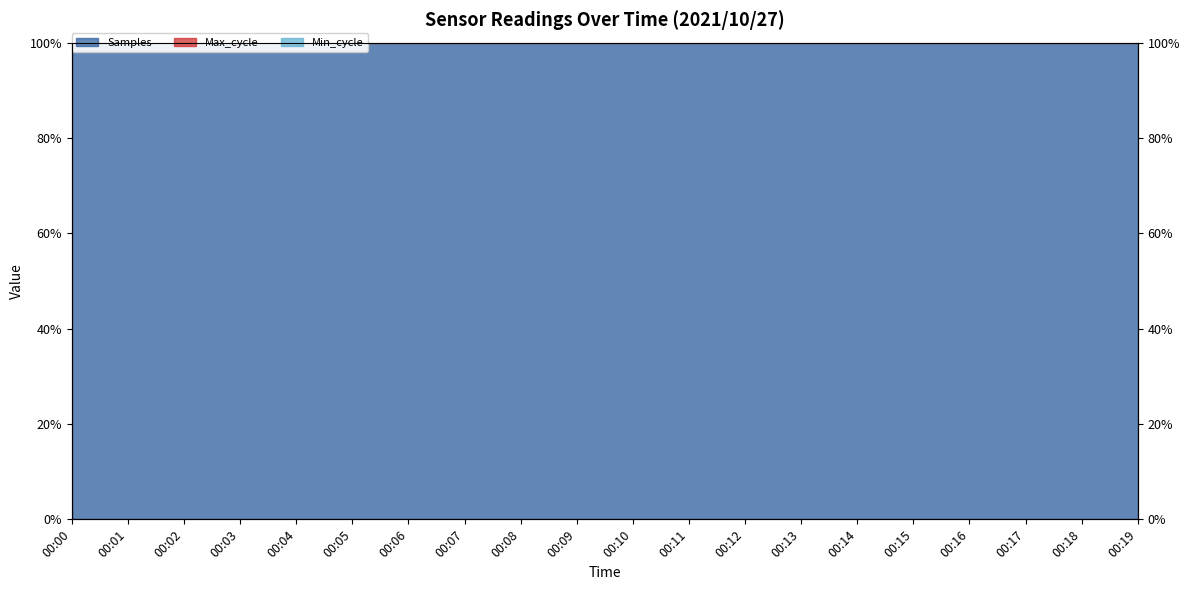

At which label is Samples closest to 99?

00:16